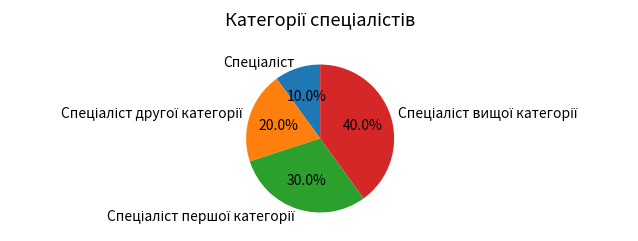

Is there a majority slice in this chart?

No